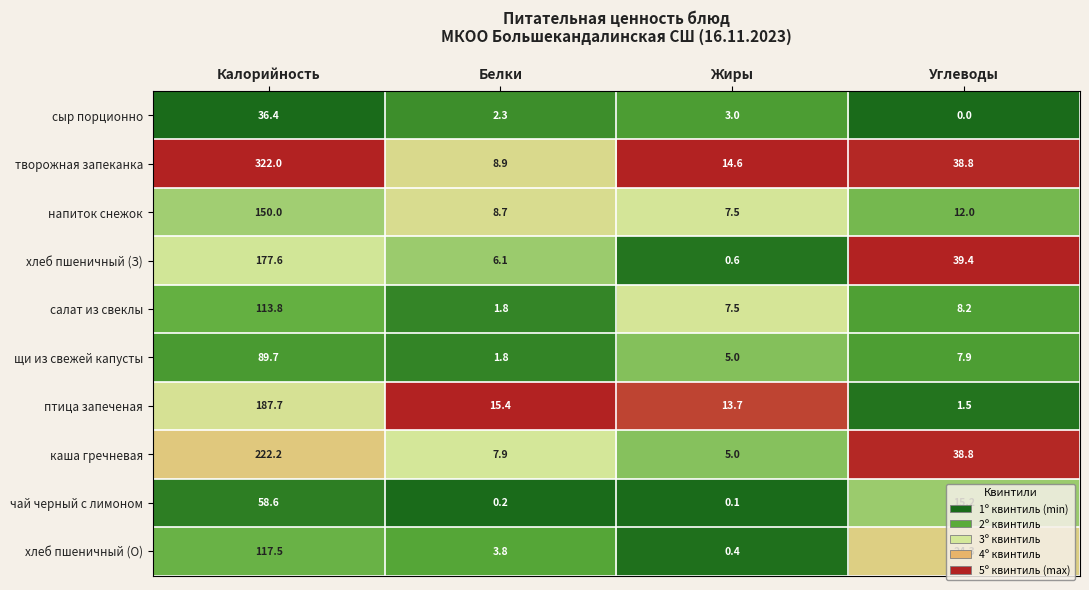

What is the average value of the щи из свежей капусты series?

26.1